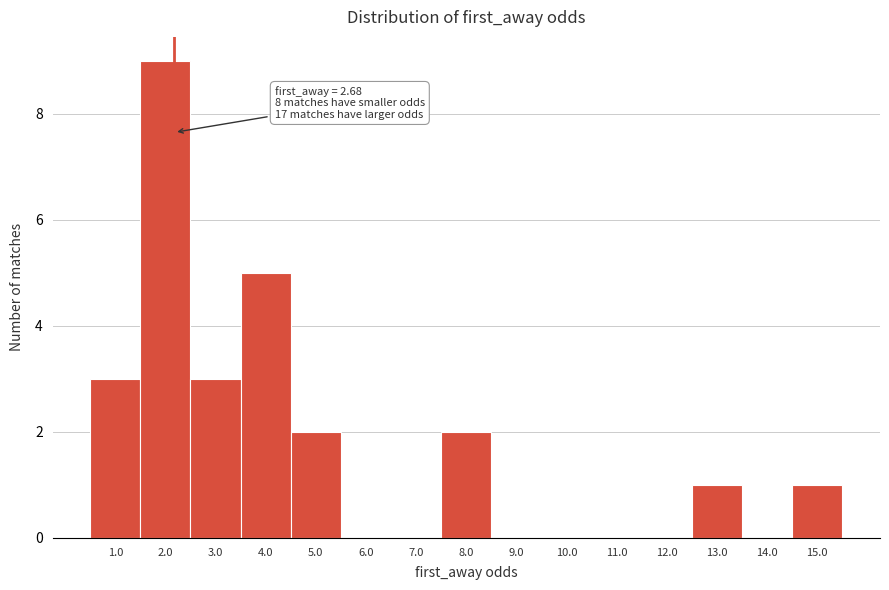

Reading left to right, what are all the values shown in this chart?

1.0=3	2.0=9	3.0=3	4.0=5	5.0=2	6.0=0	7.0=0	8.0=2	9.0=0	10.0=0	11.0=0	12.0=0	13.0=1	14.0=0	15.0=1